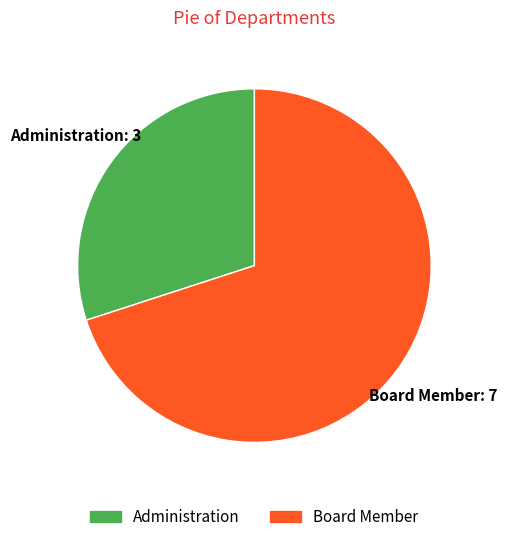

Which category accounts for the majority?

Board Member